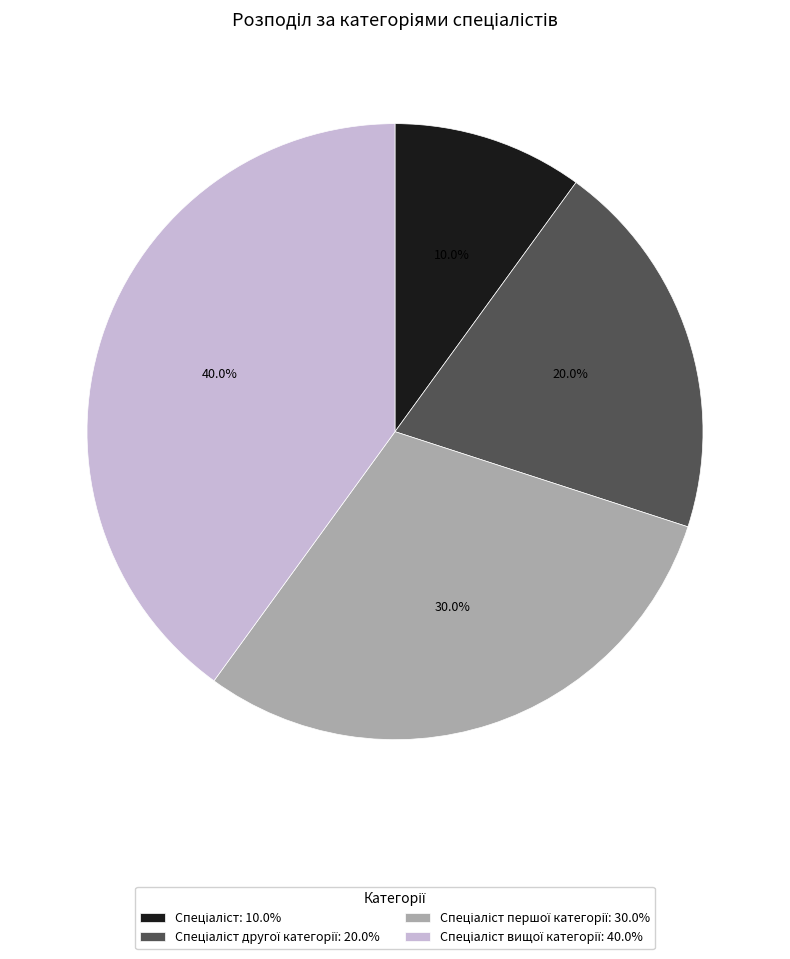

Does any single category account for the majority?

No